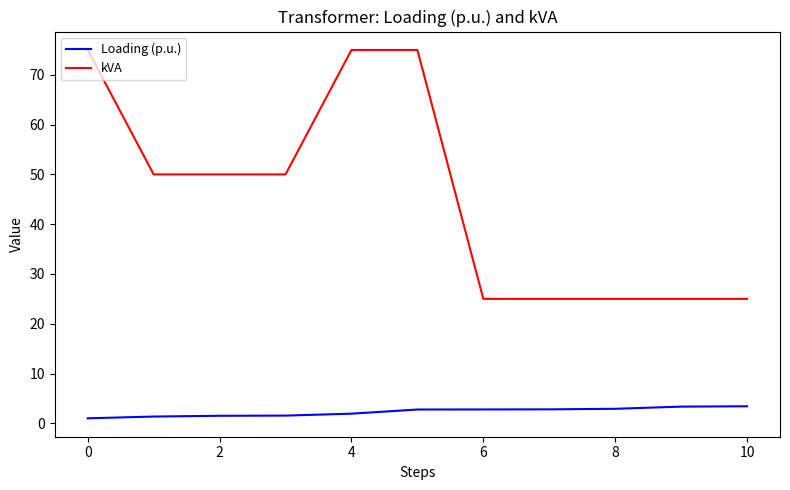

What is the greatest value displayed?

75.0